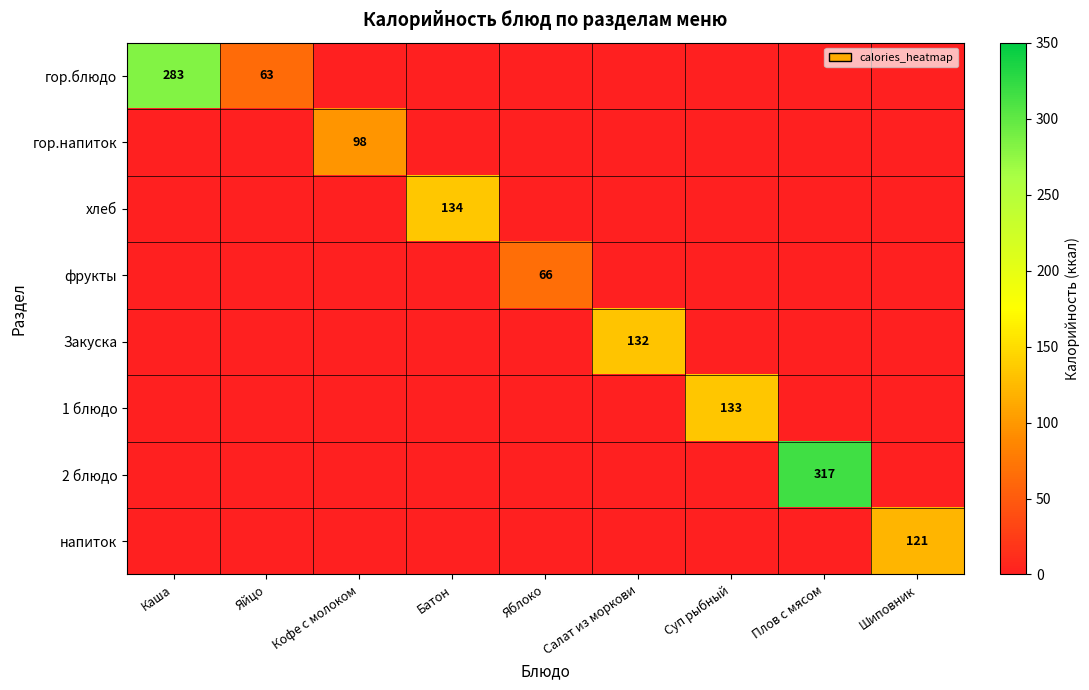

The value of Закуска at Салат из моркови is 132. True or false?

True